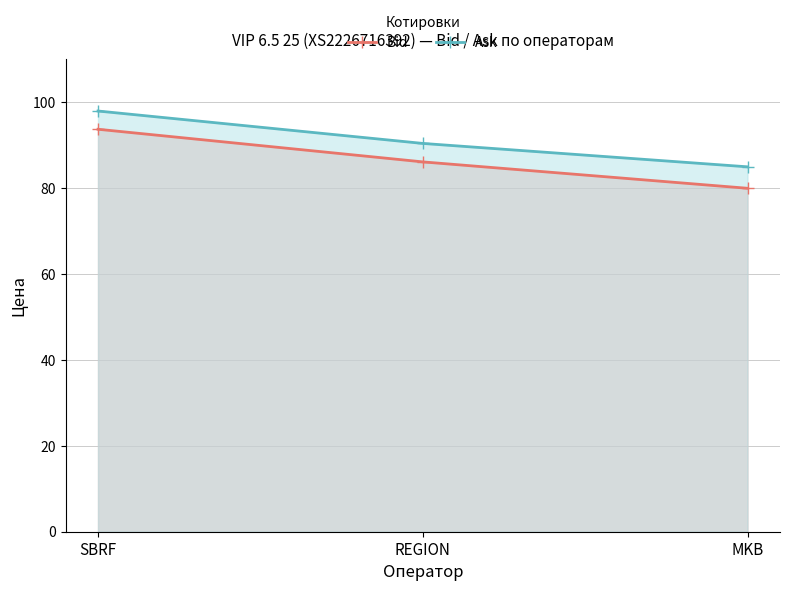

What is the minimum value for Bid?

80.0